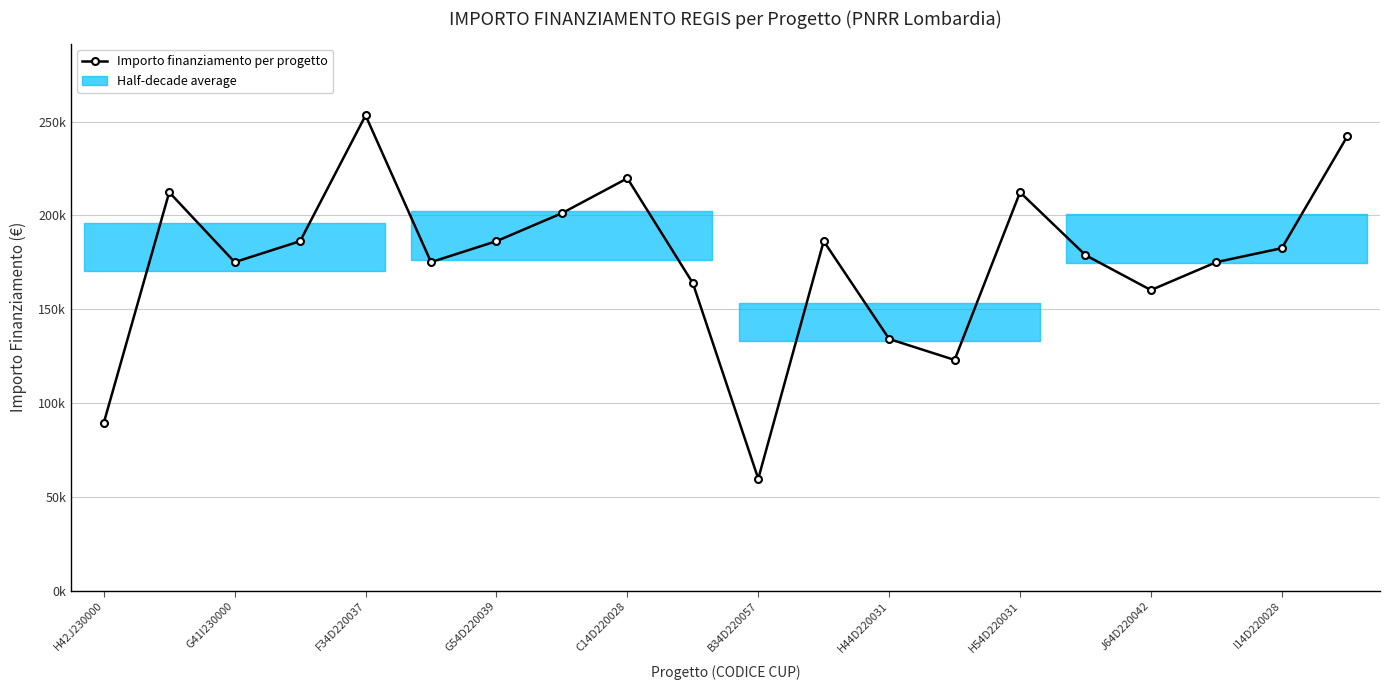

What is the sum of all values?

3517169.6